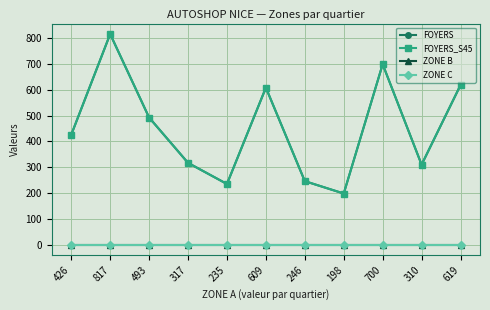

True or false: FOYERS_S45 and FOYERS intersect in this chart.

False